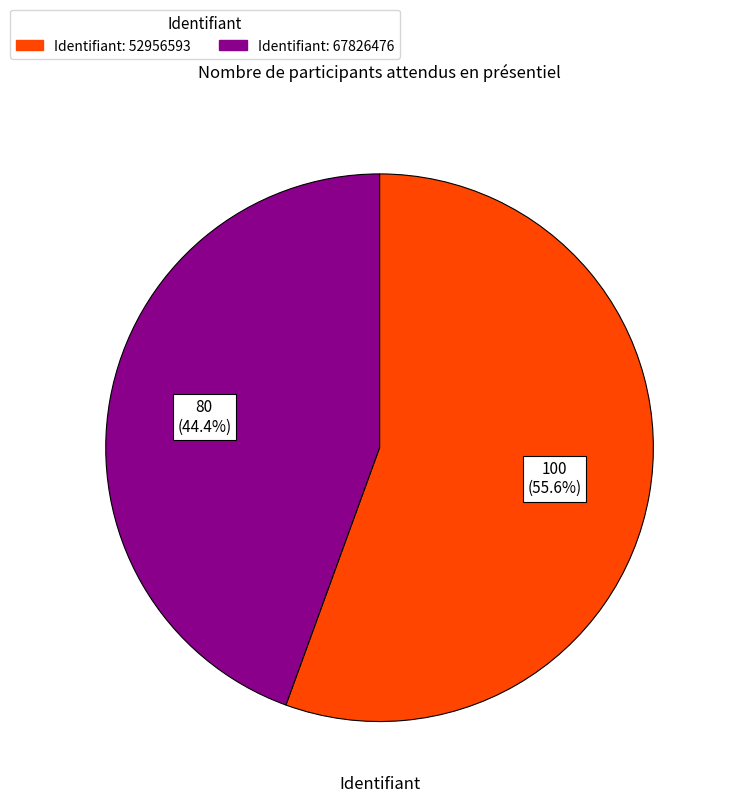

How many slices are in this pie chart?

2